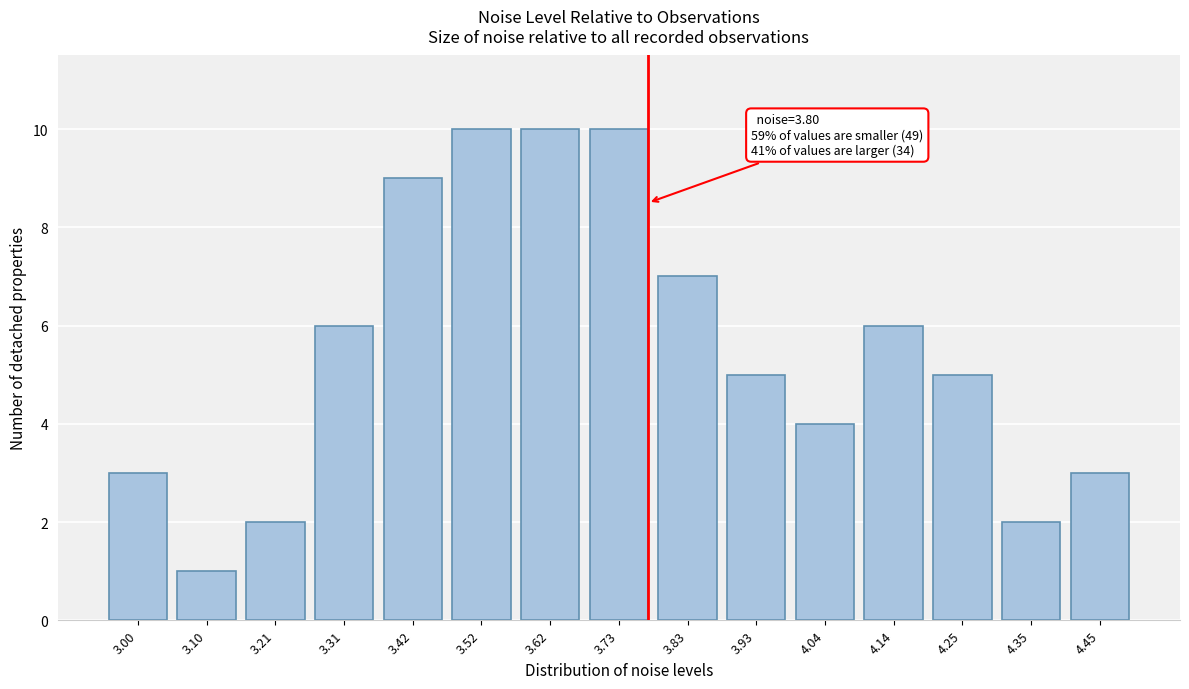

Reading right to left, transcribe all the data shown in this chart.

3	2	5	6	4	5	7	10	10	10	9	6	2	1	3